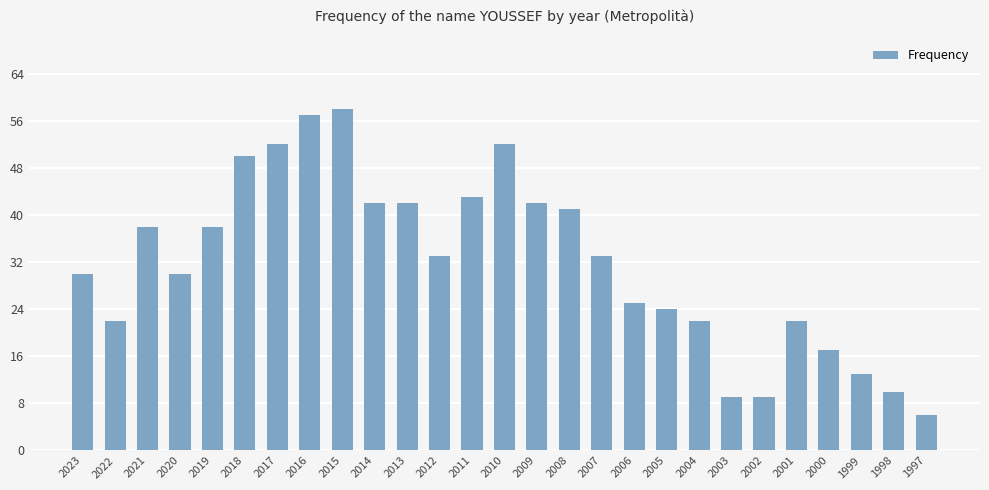

Reading right to left, what are all the values shown in this chart?

6	10	13	17	22	9	9	22	24	25	33	41	42	52	43	33	42	42	58	57	52	50	38	30	38	22	30